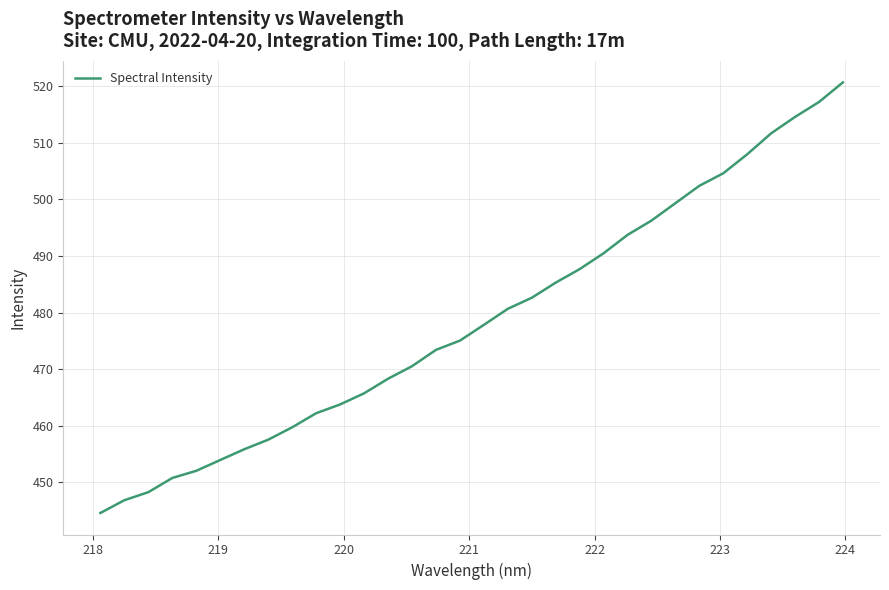

What is the smallest value displayed?

444.5